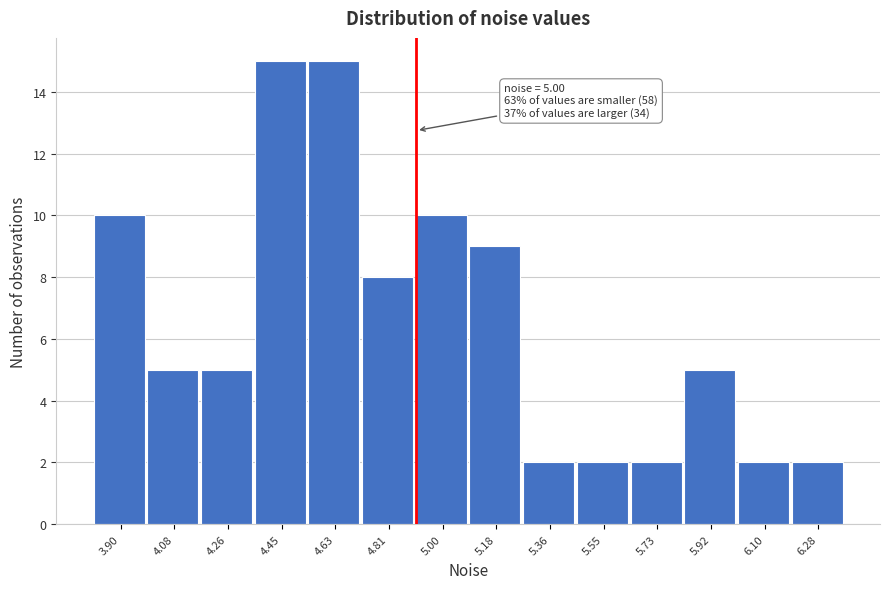

Reading left to right, what are all the values shown in this chart?

10	5	5	15	15	8	10	9	2	2	2	5	2	2